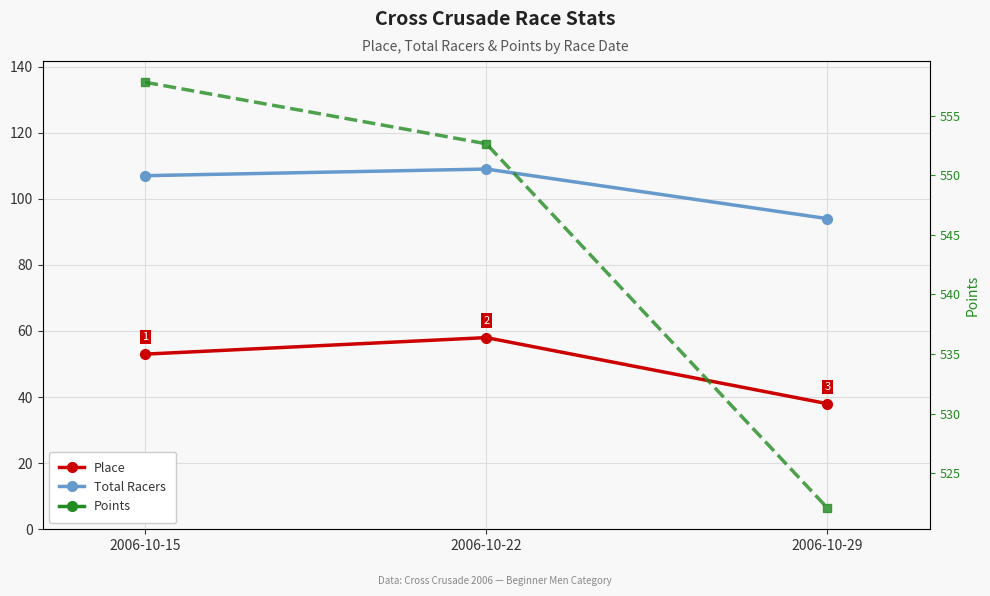

What is the average value of the Place series?

49.7